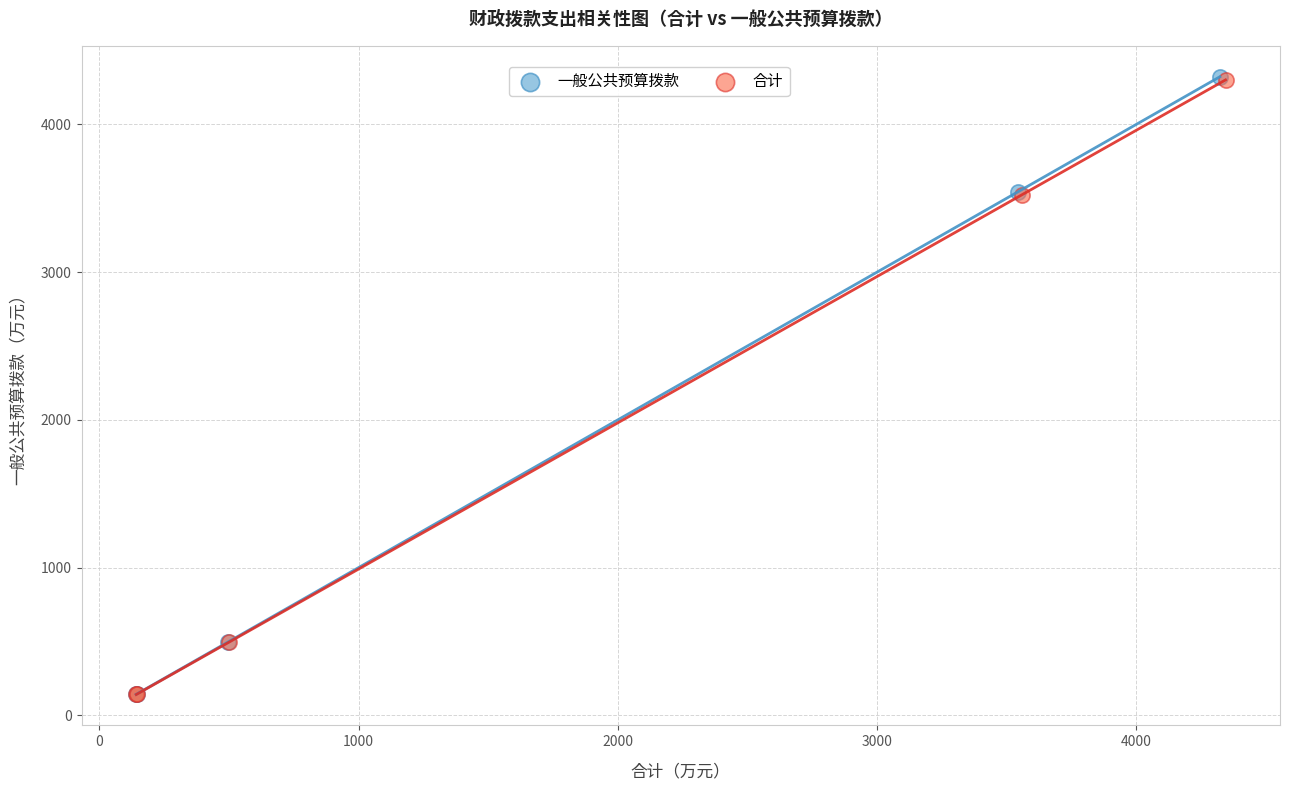

Which series has the widest spread of Y values?

一般公共预算拨款